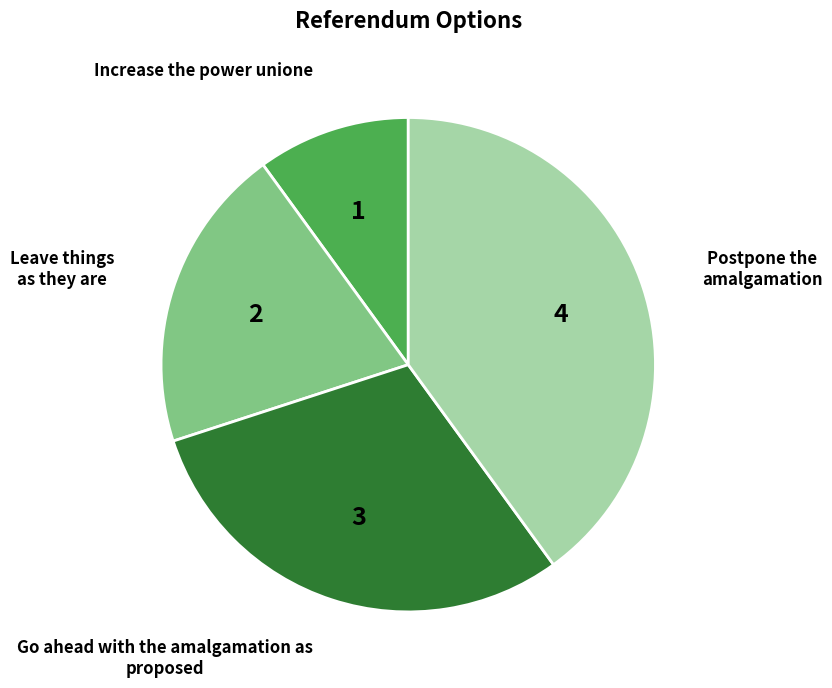

Does any single category account for the majority?

No